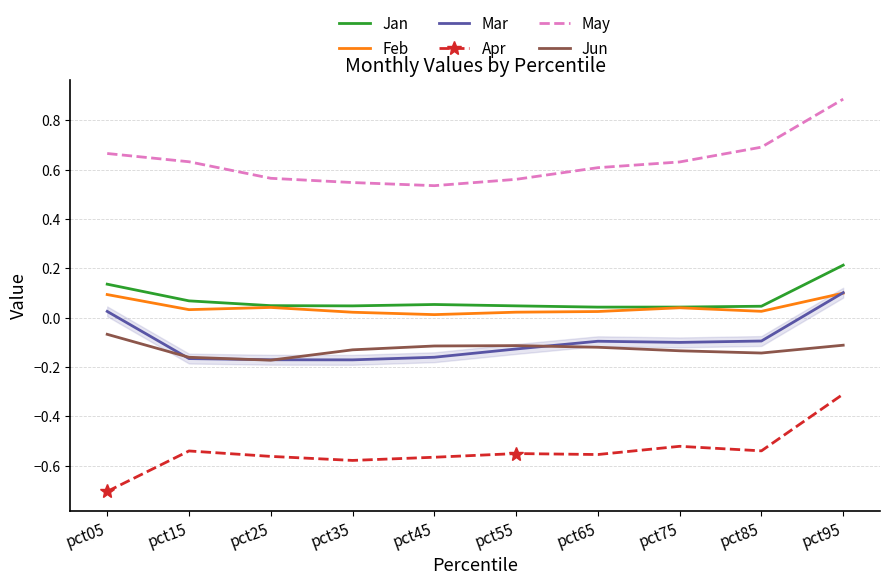

Which category has the lowest value across all series?

pct05